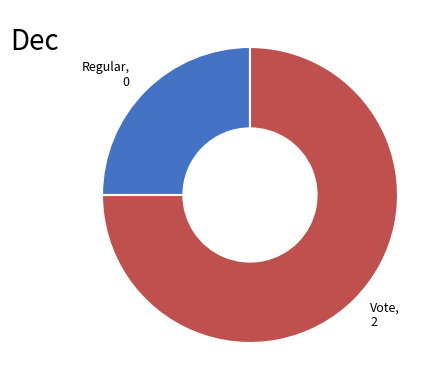

Which slice is the smallest?

Regular